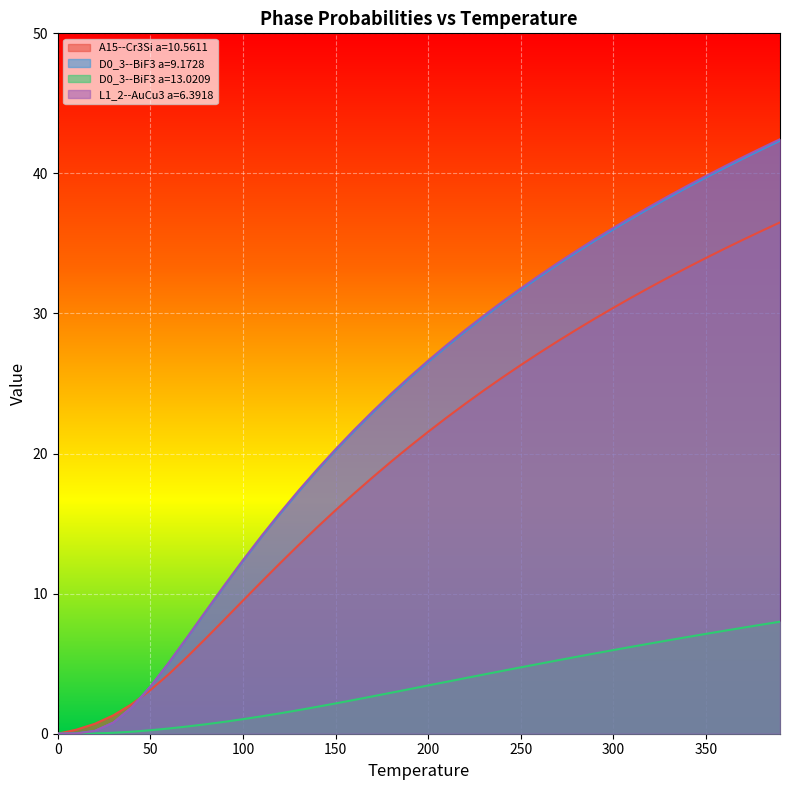

Which series has the widest spread of values?

L1_2--AuCu3 a=6.3918